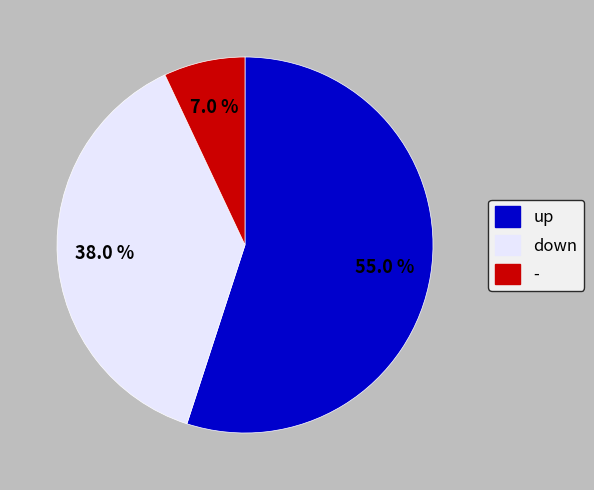

Is it true that - is 21% of the pie?

False